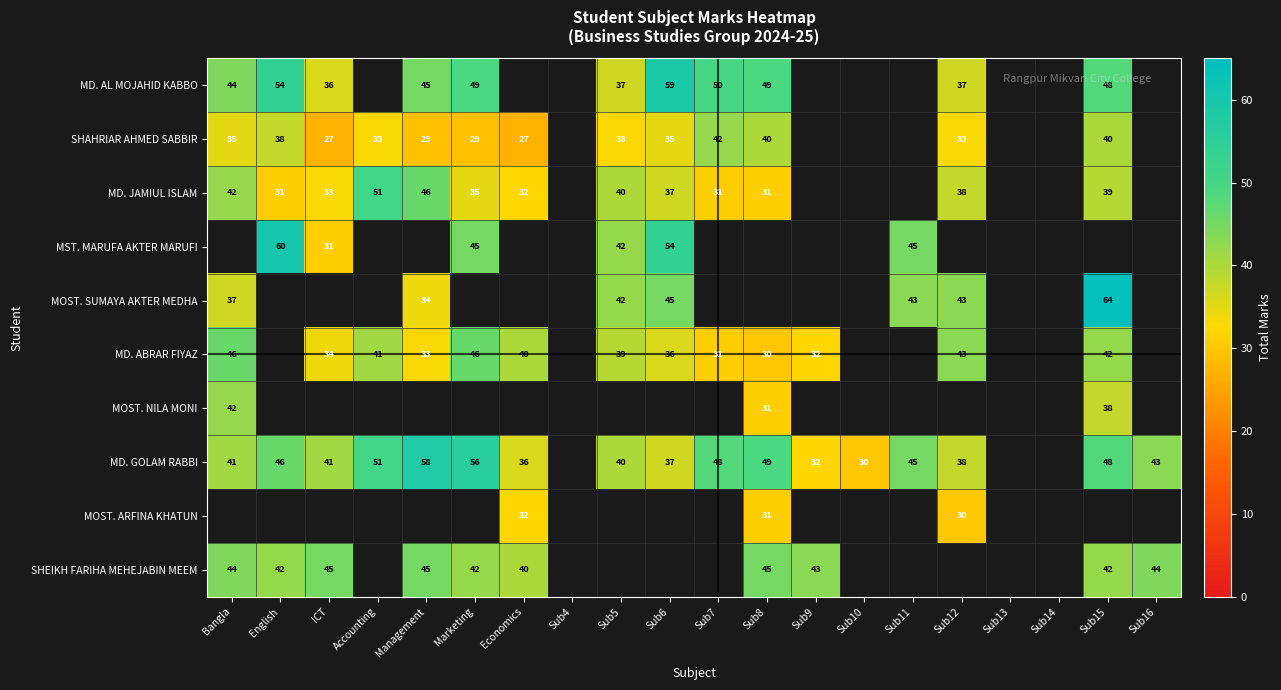

The value of MD. GOLAM RABBI at Sub9 is 32. True or false?

True